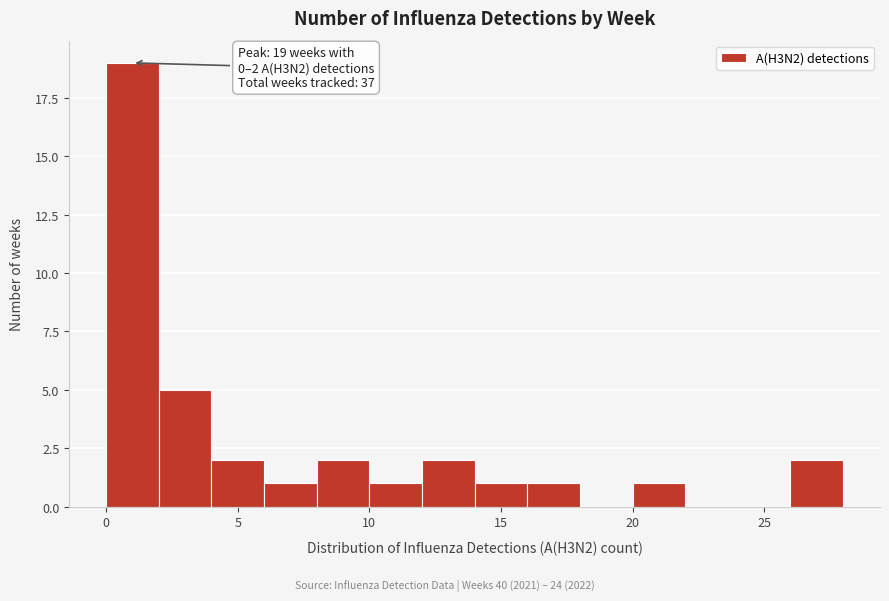

Which range on the x-axis has the tallest bar?

0 to 2